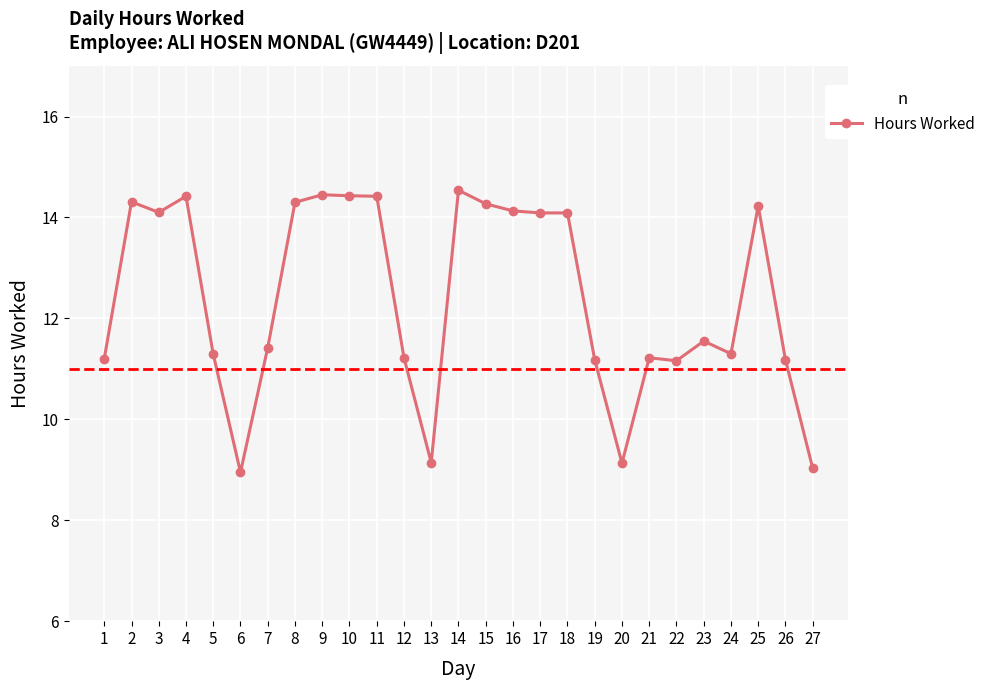

What is the difference between the maximum and minimum values?

5.6